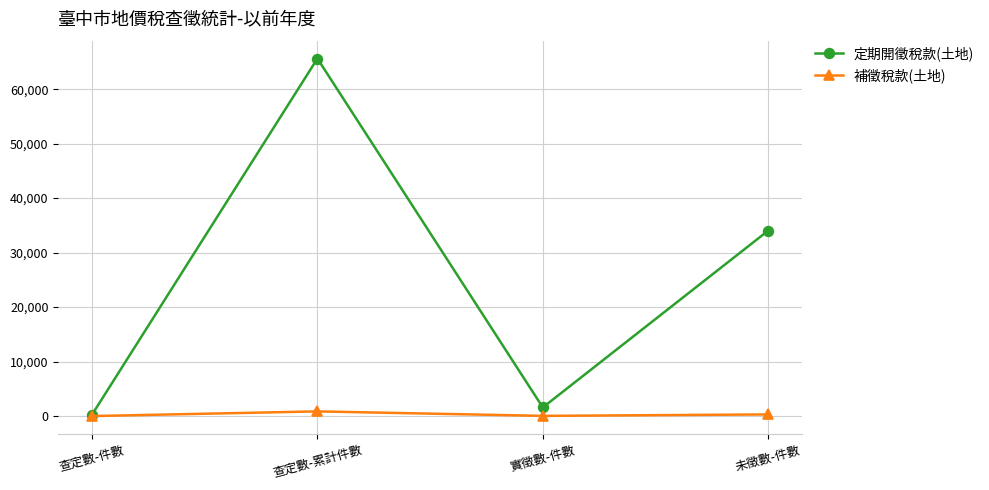

The 定期開徵稅款(土地) series shows 65619 at 查定數-累計件數. True or false?

True